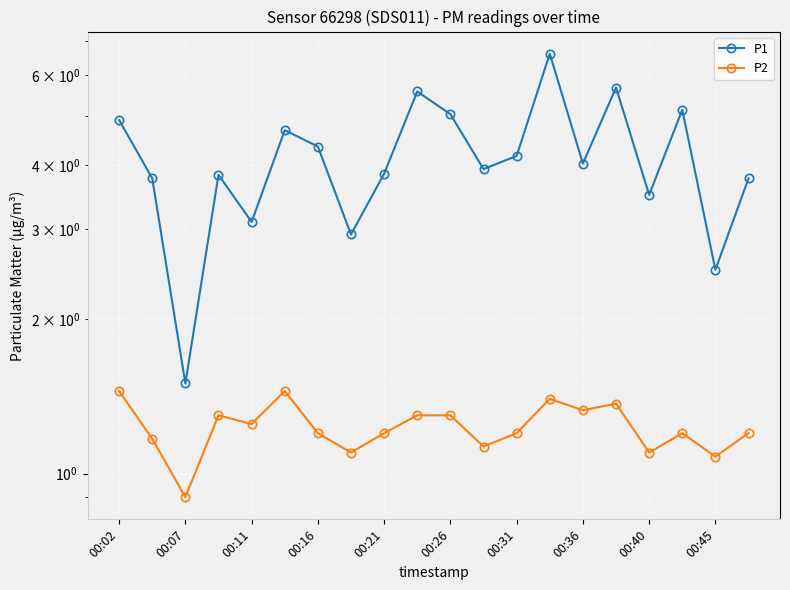

What are all the series names shown in the legend?

P1, P2